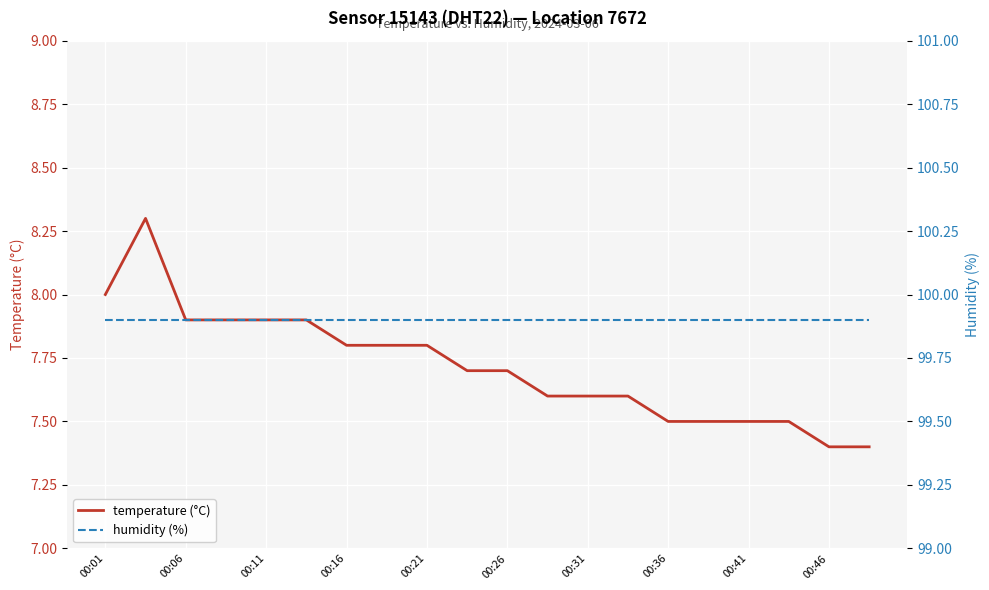

True or false: temperature (°C) and humidity (%) cross at least once.

False